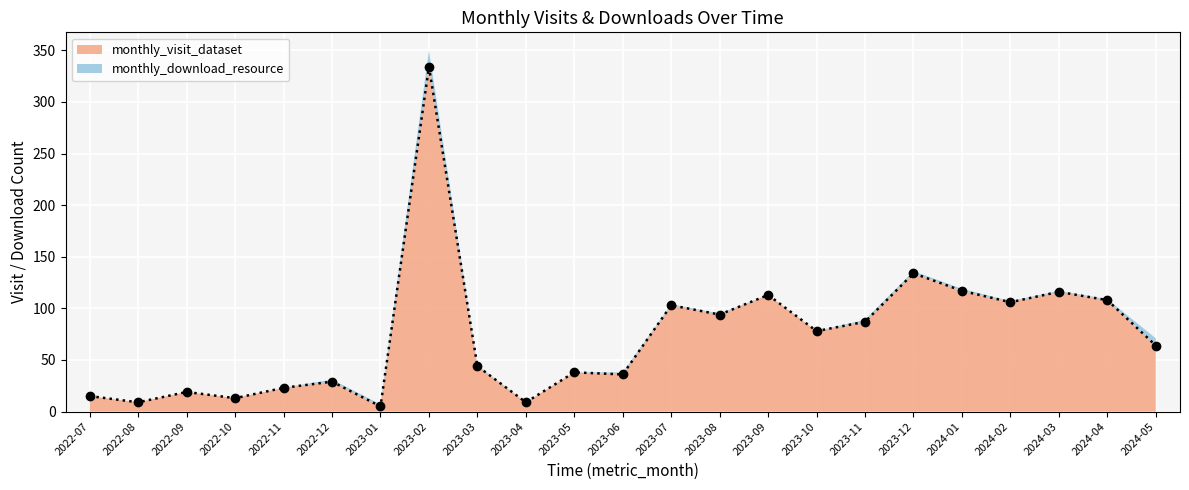

True or false: the data shows 10 at 2022-07.

False